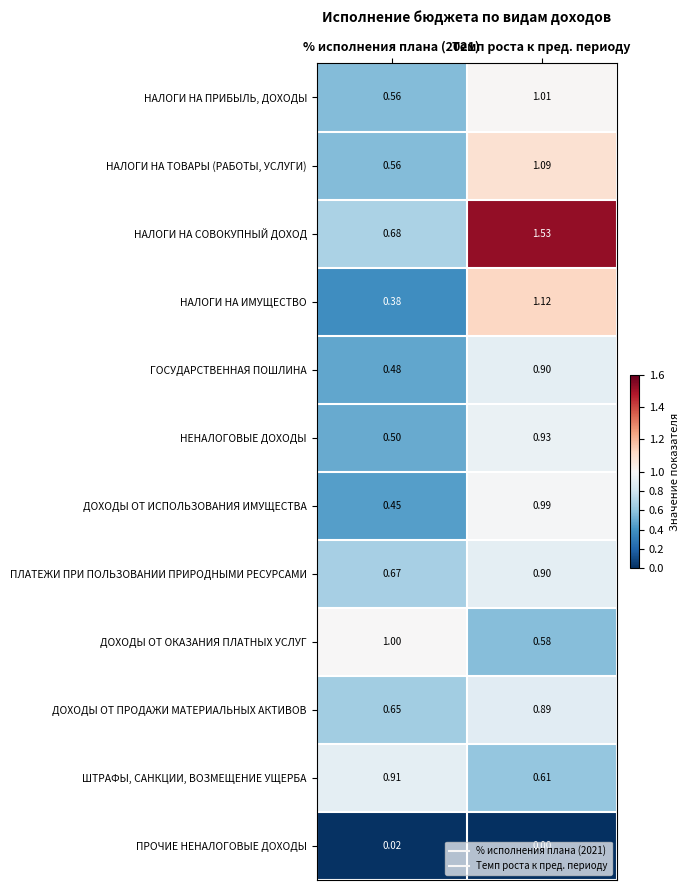

At which label does НАЛОГИ НА ТОВАРЫ (РАБОТЫ, УСЛУГИ) first exceed 1?

Темп роста к пред. периоду